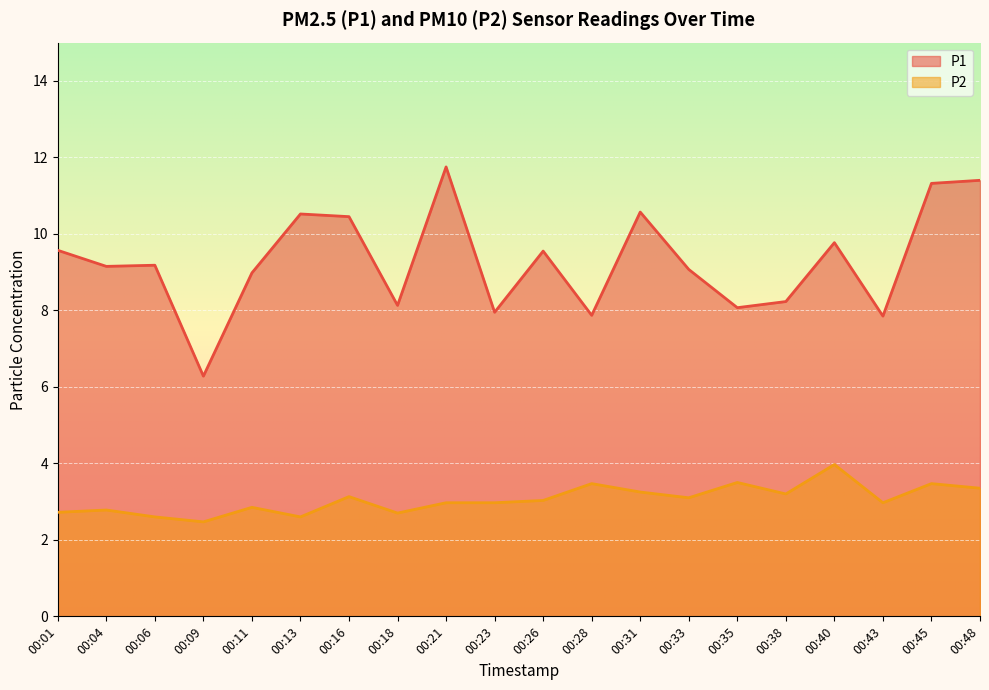

In P2, how many points are higher than both neighbors (excluding endpoints)?

7